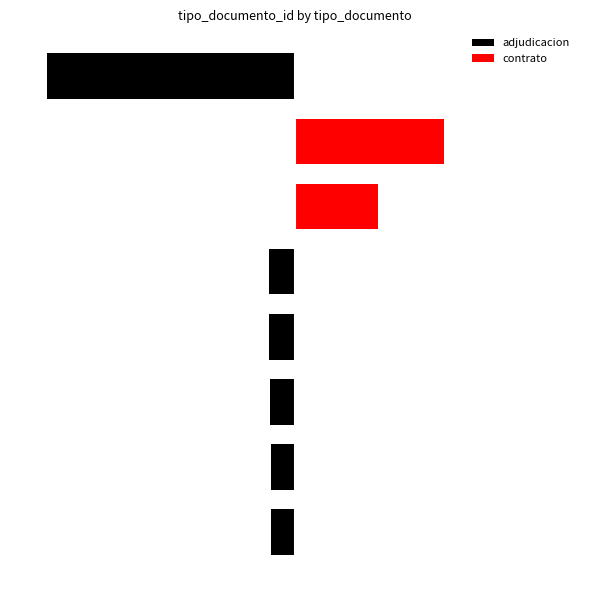

Is the value of contrato at 2 greater than the value of adjudicacion at 0?

Yes